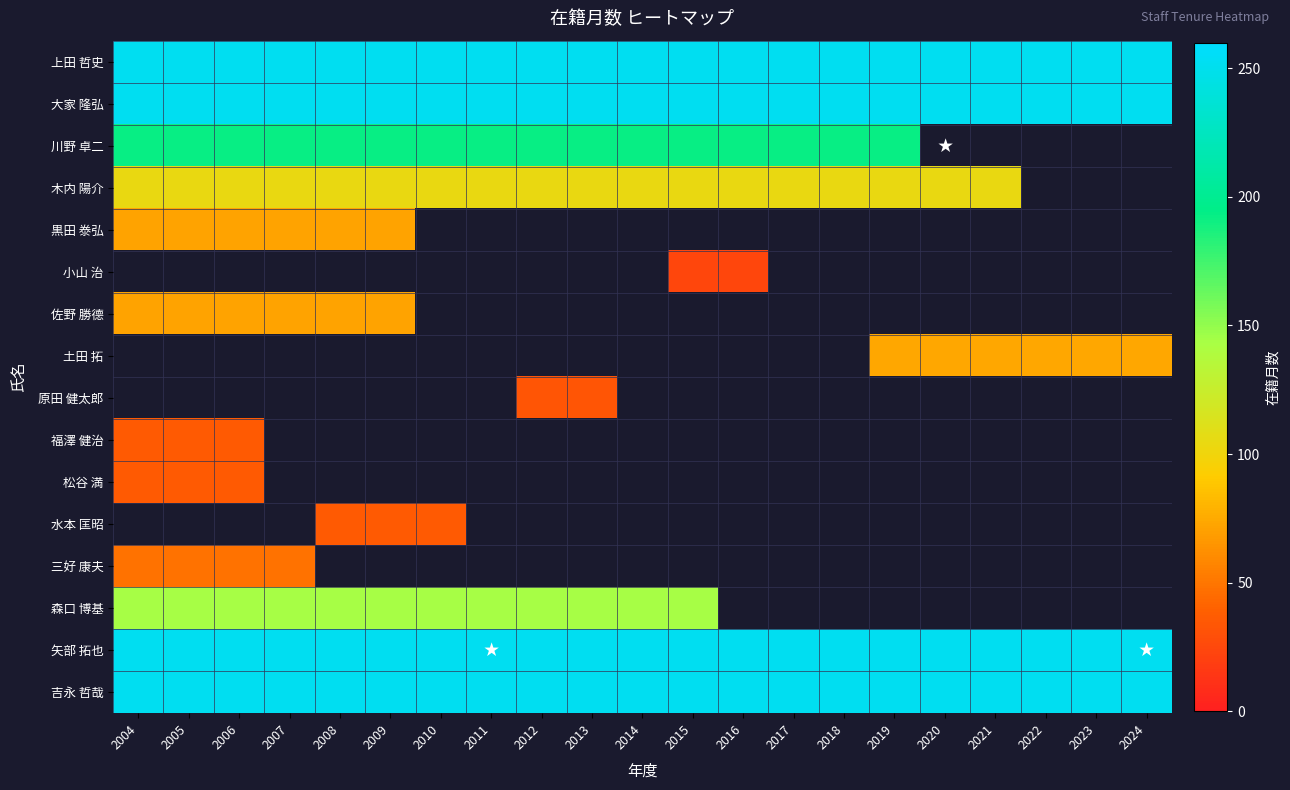

What is the greatest value displayed?

252.0